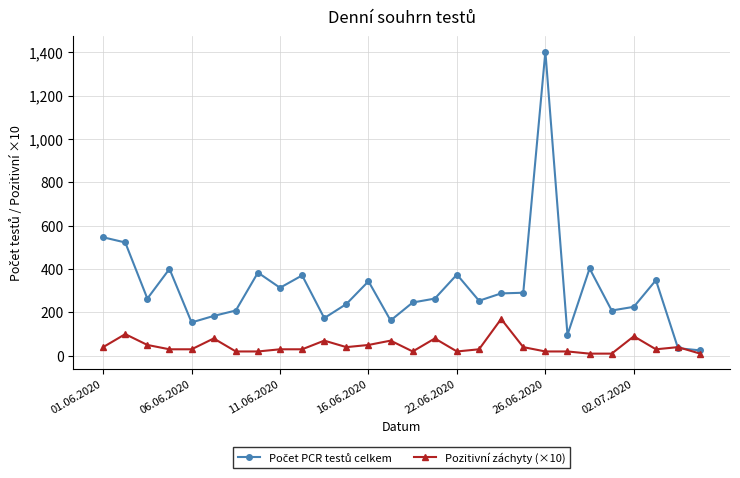

At which label does Pozitivní záchyty (×10) first exceed 30?

01.06.2020